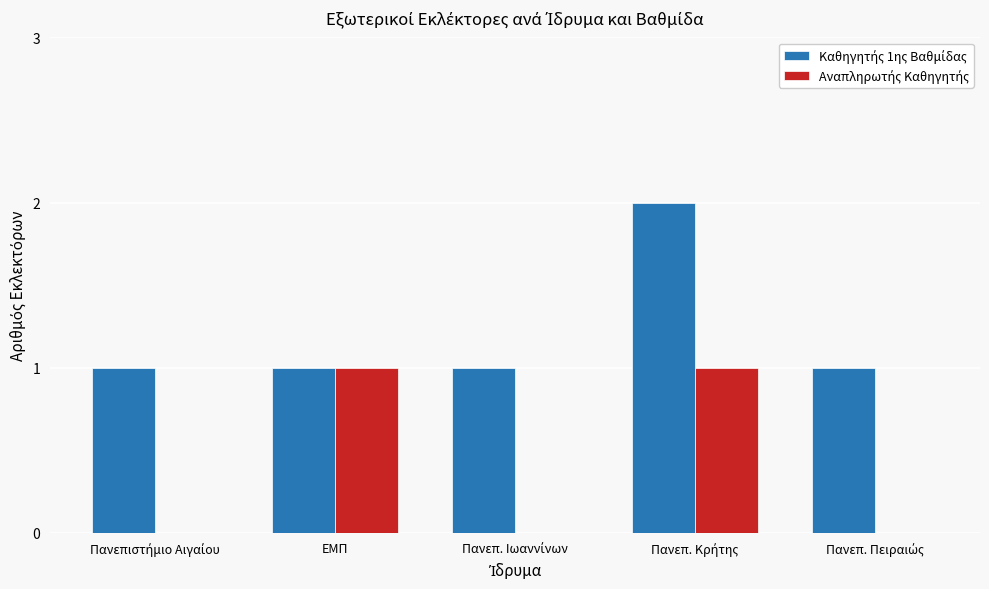

How many categories are shown in the chart?

5